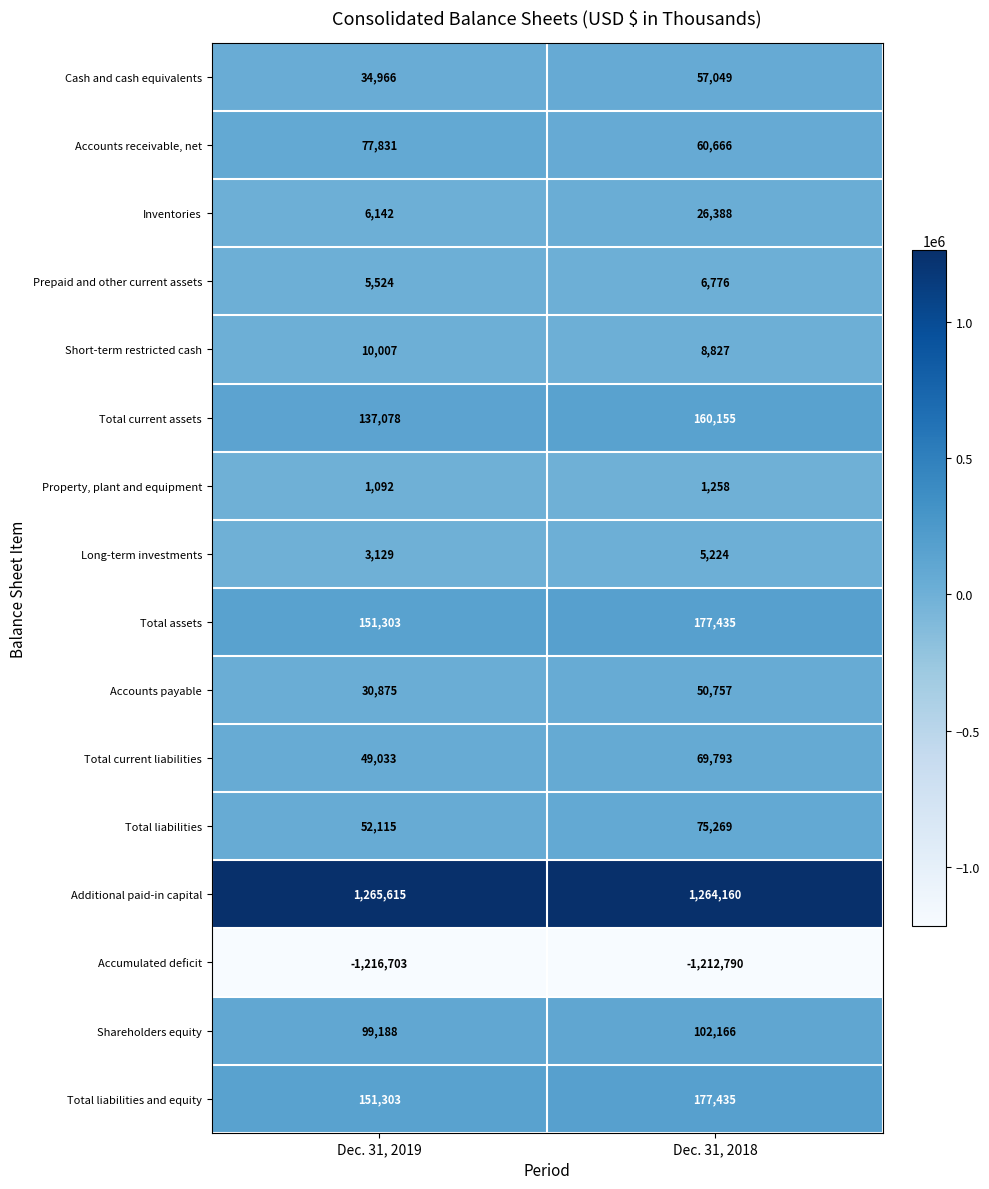

What is the difference between the Total current liabilities values at Dec. 31, 2018 and Dec. 31, 2019?

20760